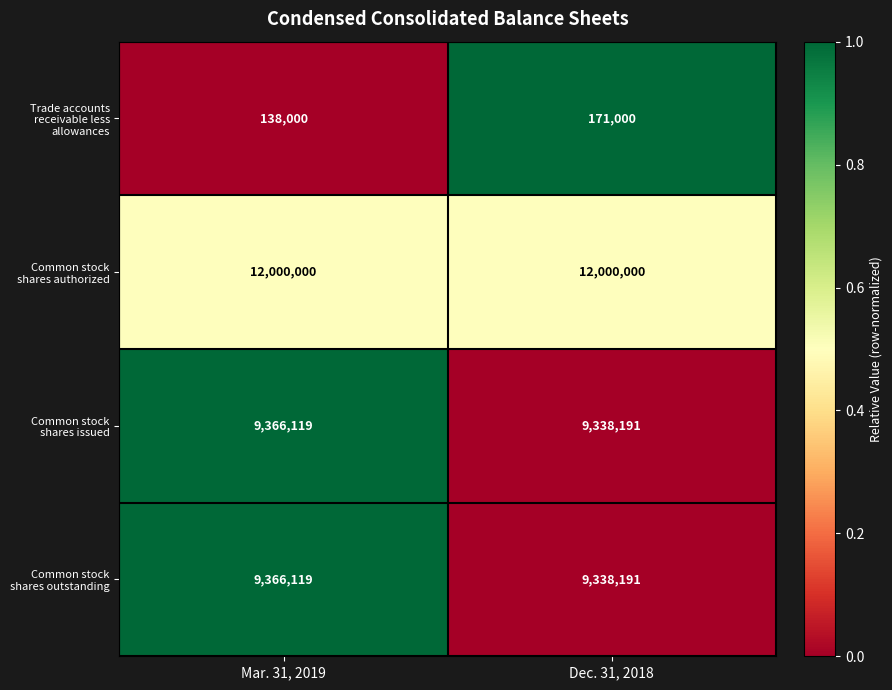

Reading left to right, transcribe all the data shown in this chart.

Trade accounts receivable less allowances: Mar. 31, 2019=138000	Dec. 31, 2018=171000
Common stock shares authorized: Mar. 31, 2019=12000000	Dec. 31, 2018=12000000
Common stock shares issued: Mar. 31, 2019=9366119	Dec. 31, 2018=9338191
Common stock shares outstanding: Mar. 31, 2019=9366119	Dec. 31, 2018=9338191